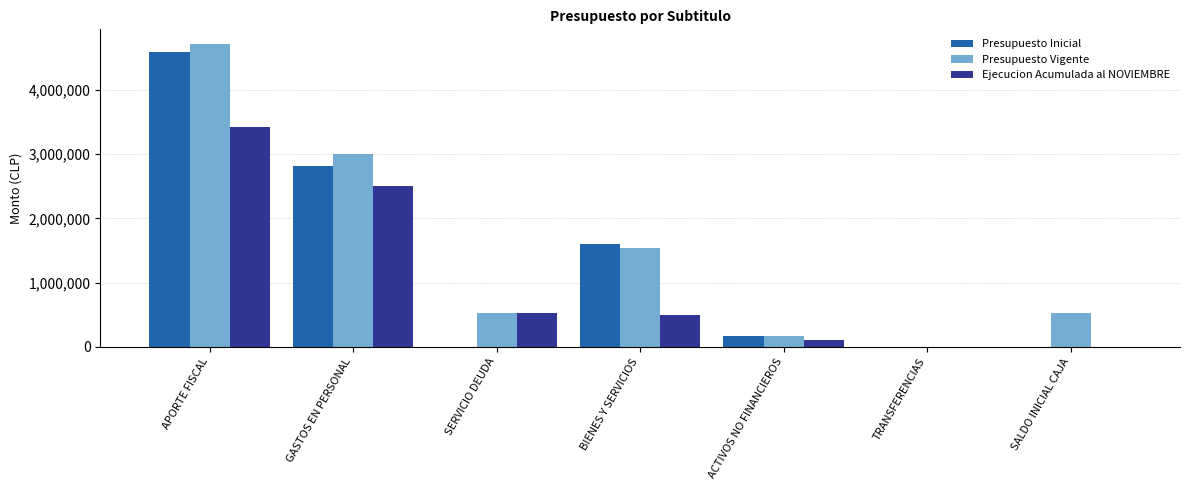

Are the bars horizontal?

No